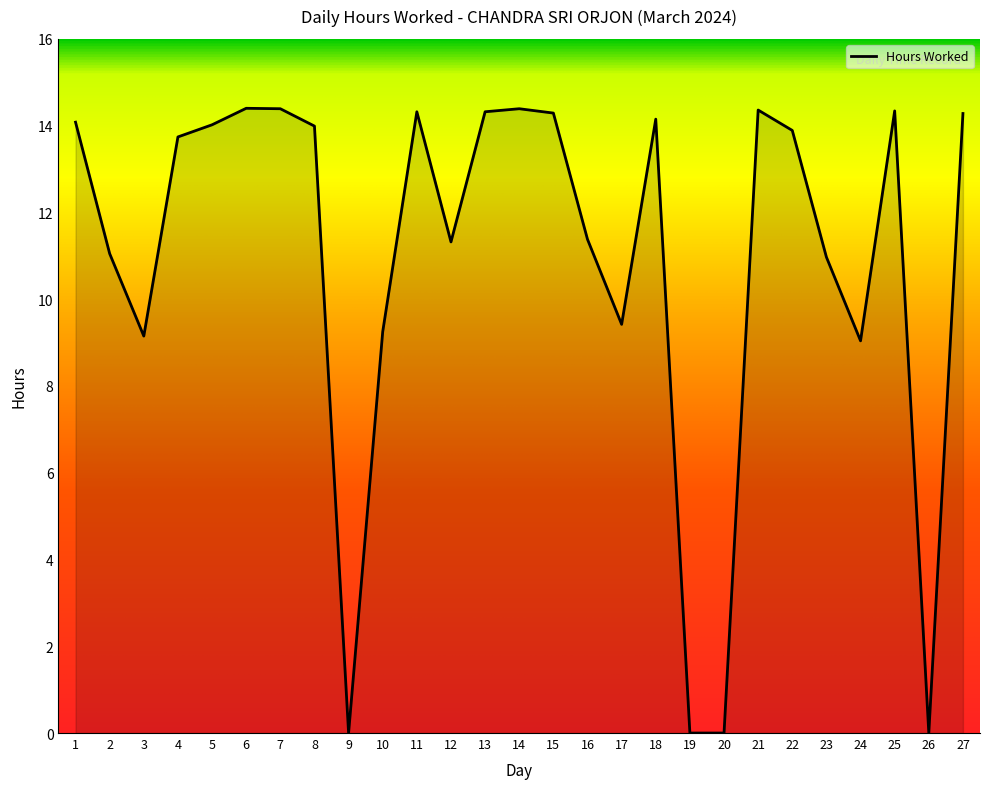

Where does the data first go above 13?

1